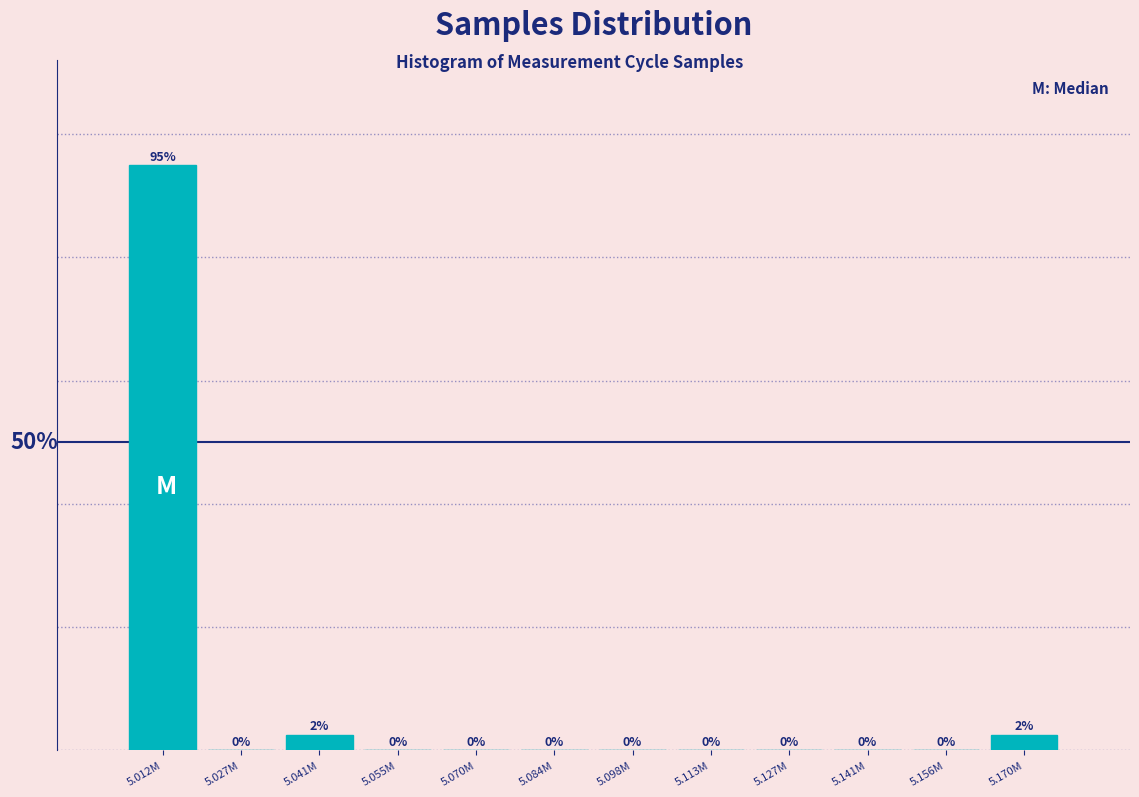

Which has a higher value, 5.170M or 5.070M?

5.170M